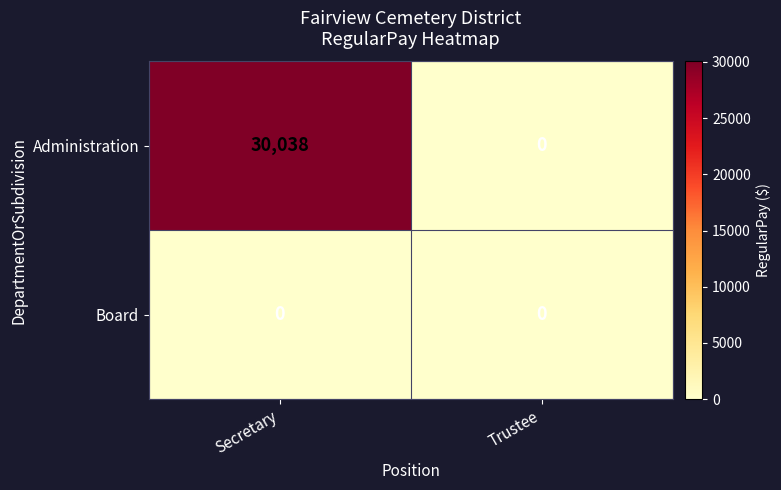

What is the maximum value for Administration?

30038